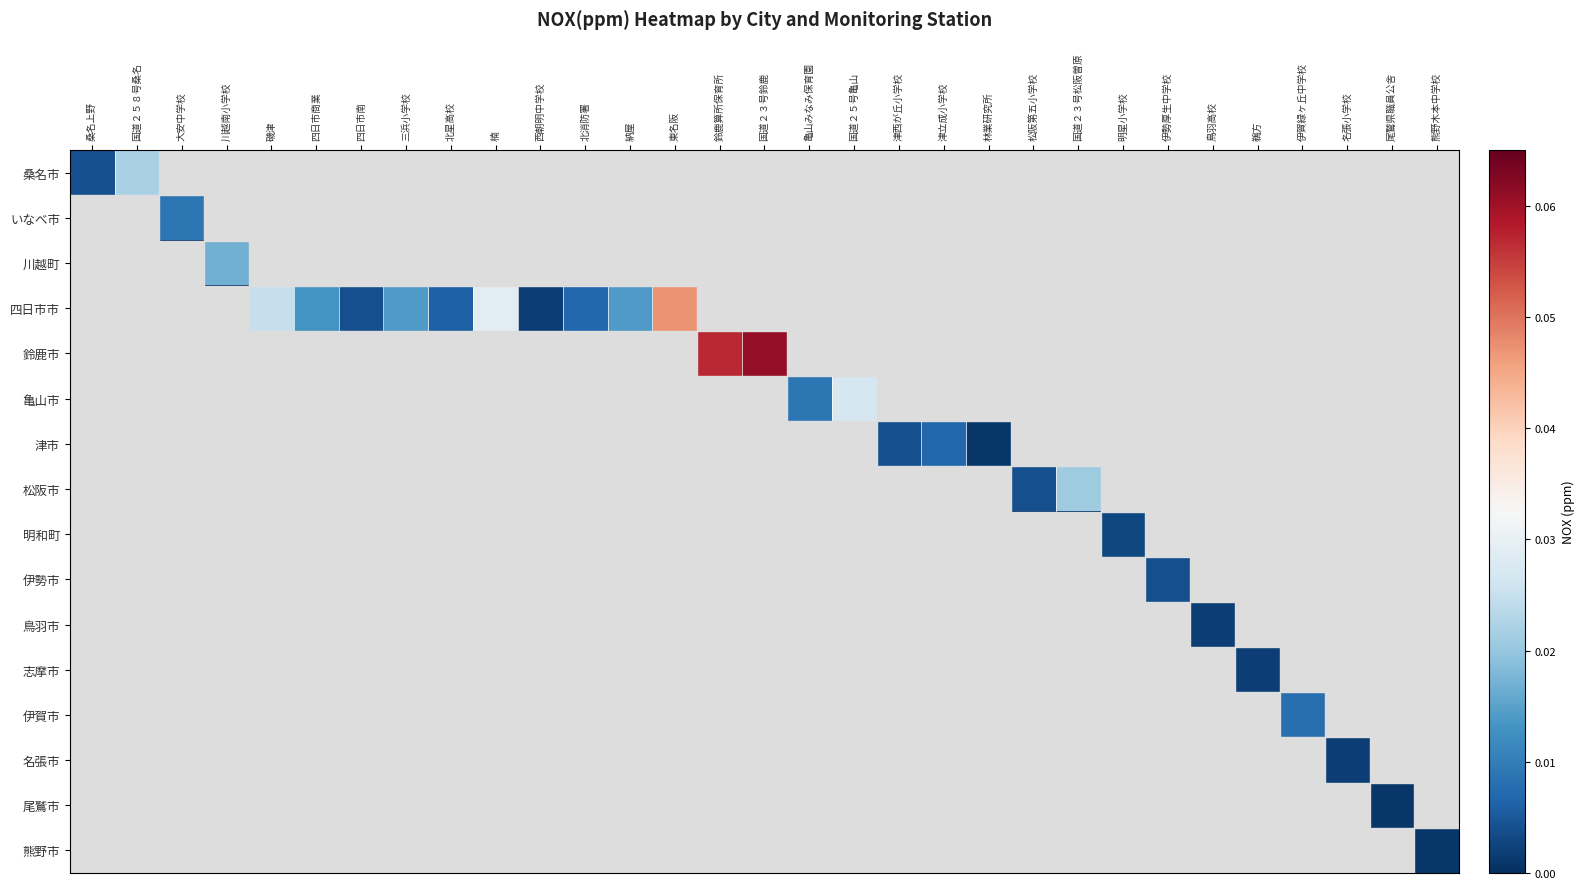

Which category has the highest value across all series?

国道２３号鈴鹿